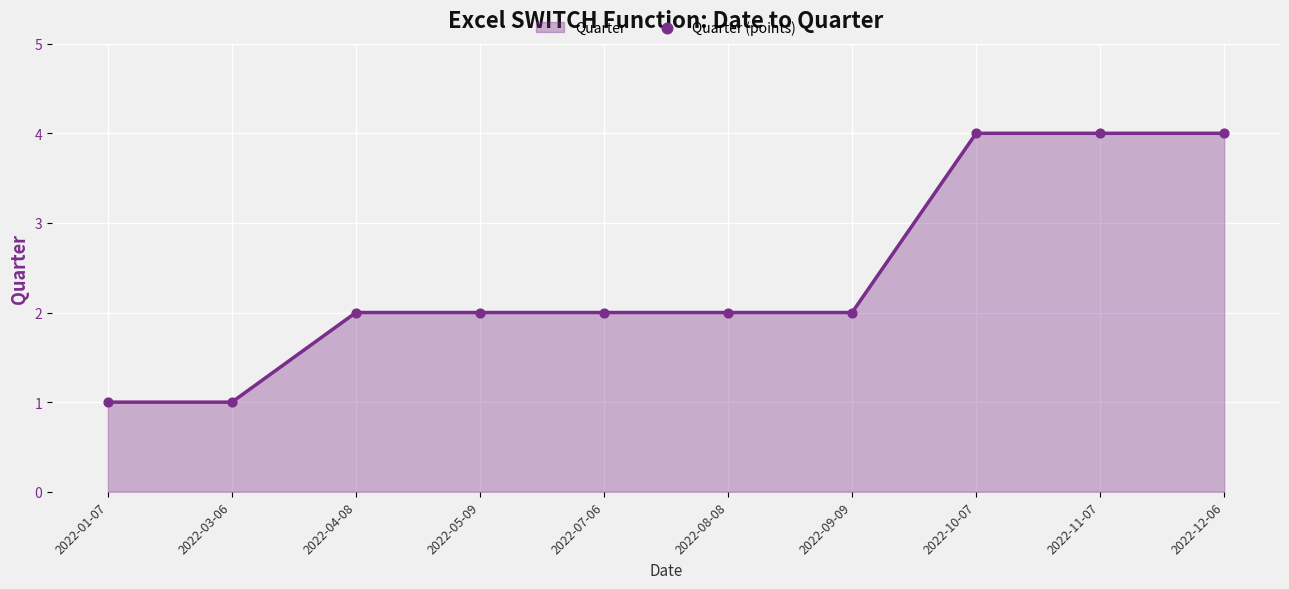

Which has a higher value, 2022-07-06 or 2022-11-07?

2022-11-07